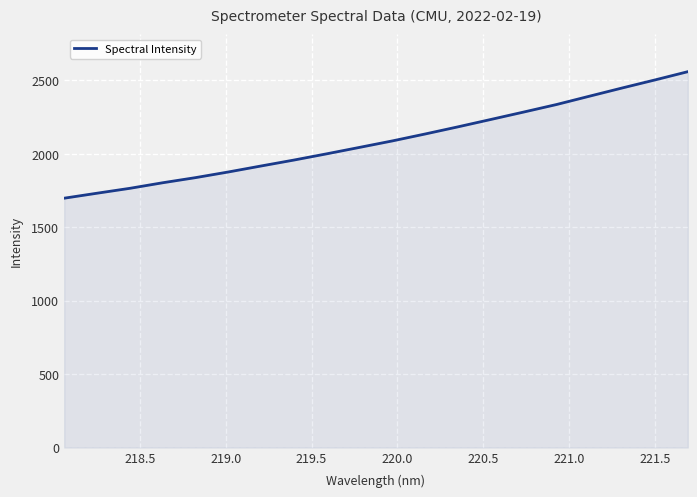

What is the difference between the maximum and minimum values?

861.6